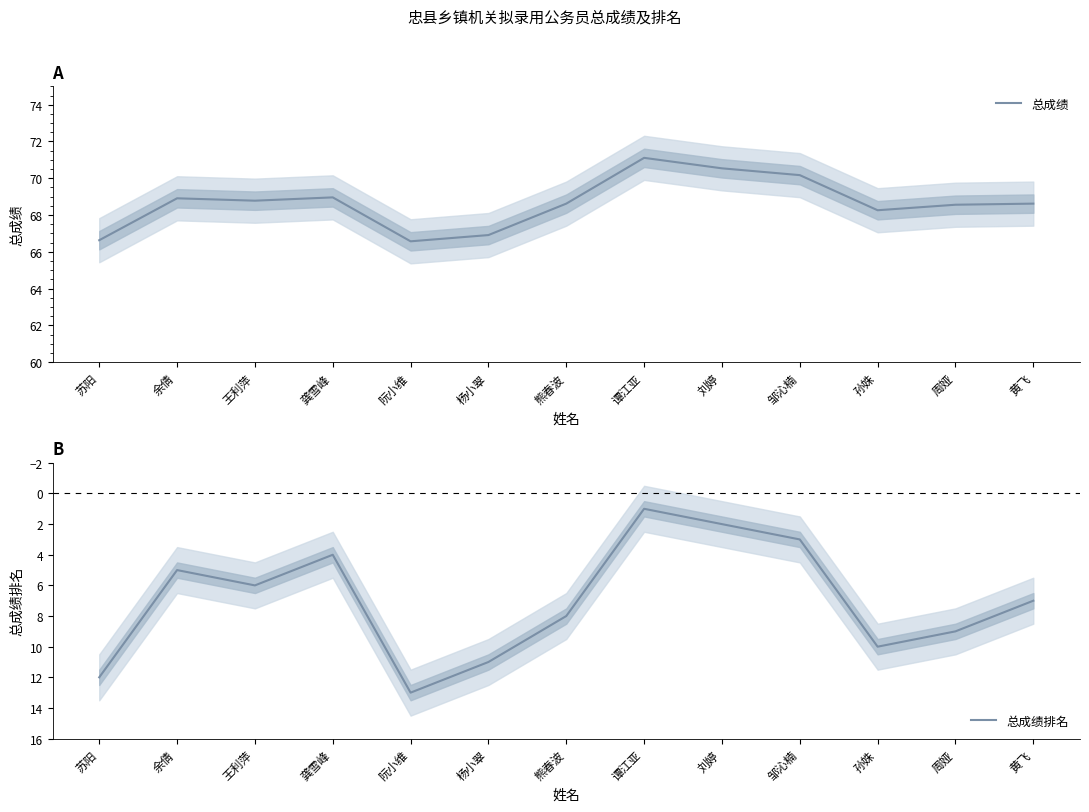

At which label is 总成绩排名 closest to 7?

黄飞